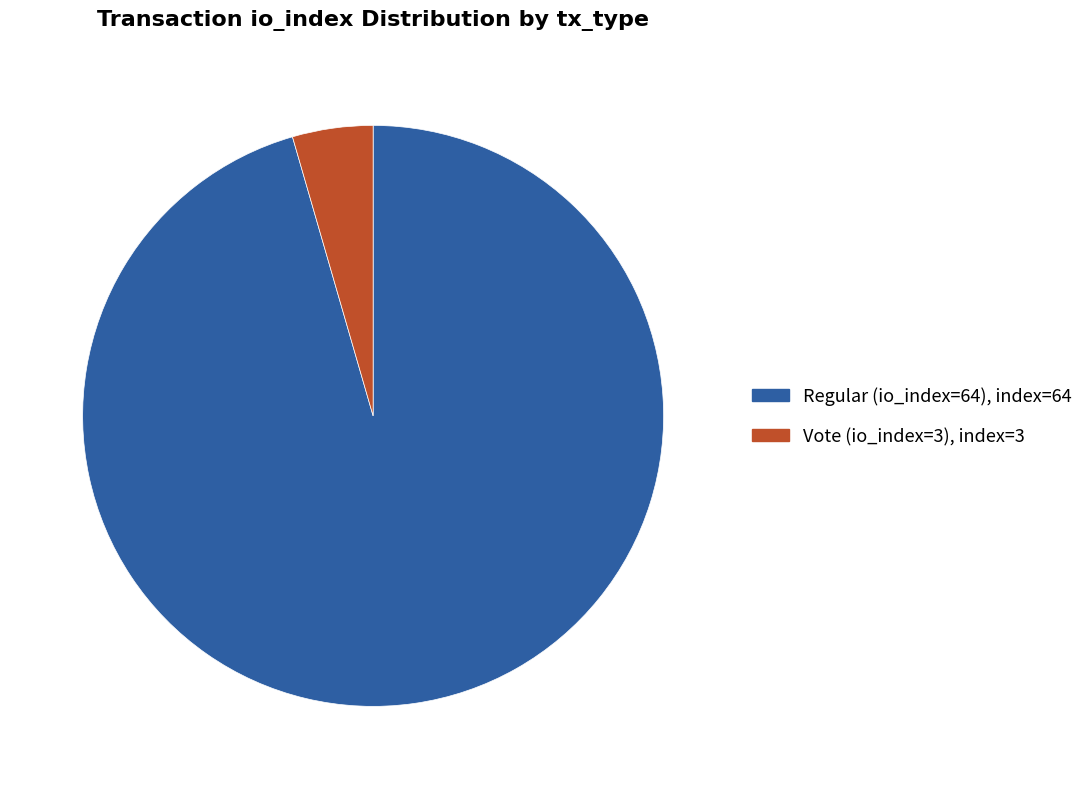

Do Vote (io_index=3) and Regular (io_index=64) together represent more than half of the pie?

Yes